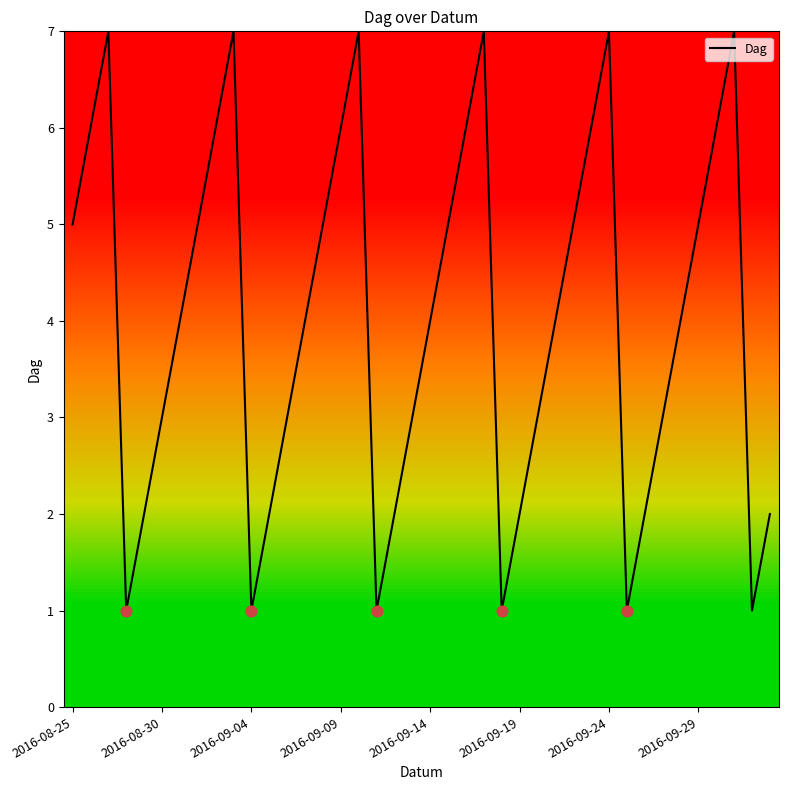

What is the difference between the maximum and minimum values?

6